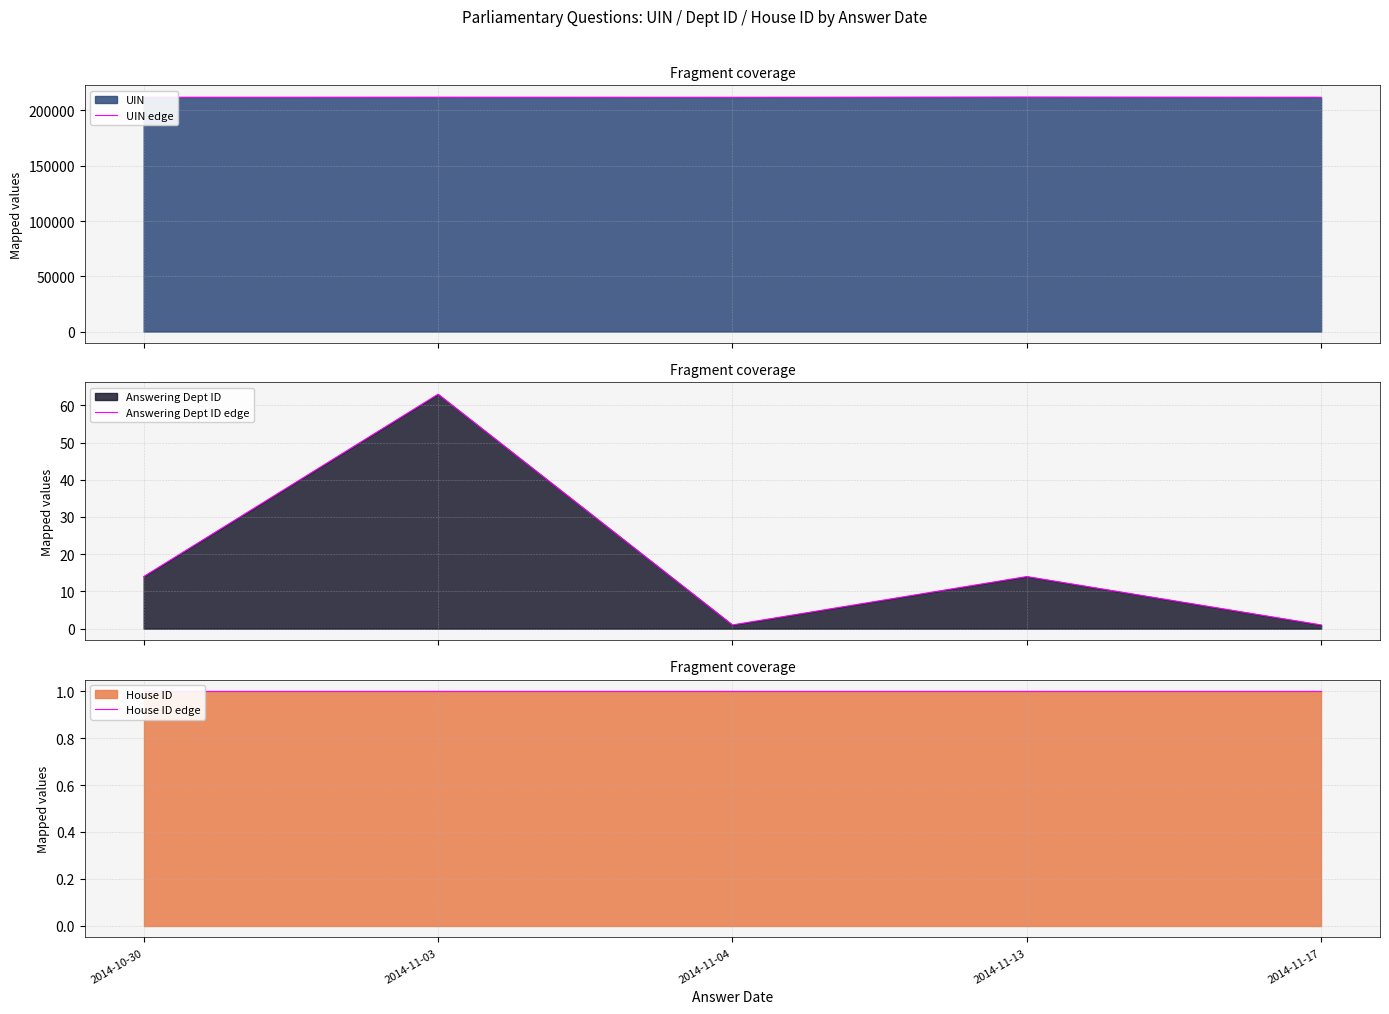

Read the UIN edge value at 2014-11-17.

211990